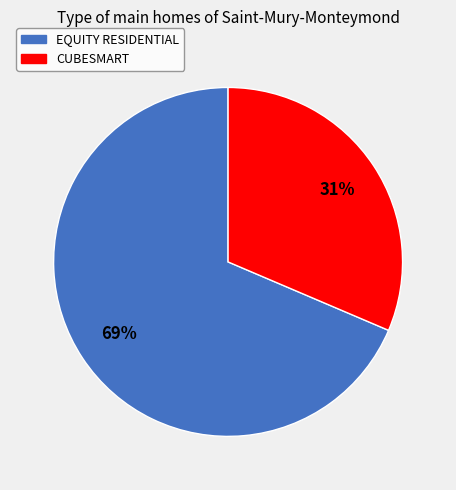

Is it true that EQUITY RESIDENTIAL is 74% of the pie?

False